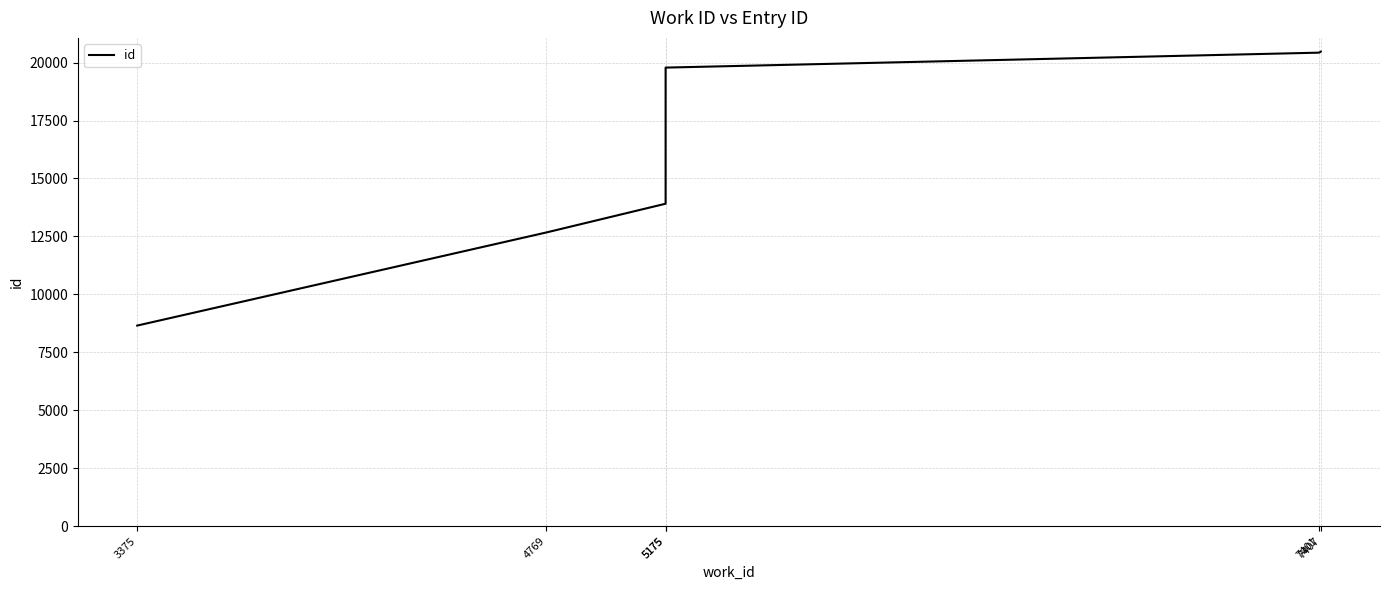

What is the average value?

15988